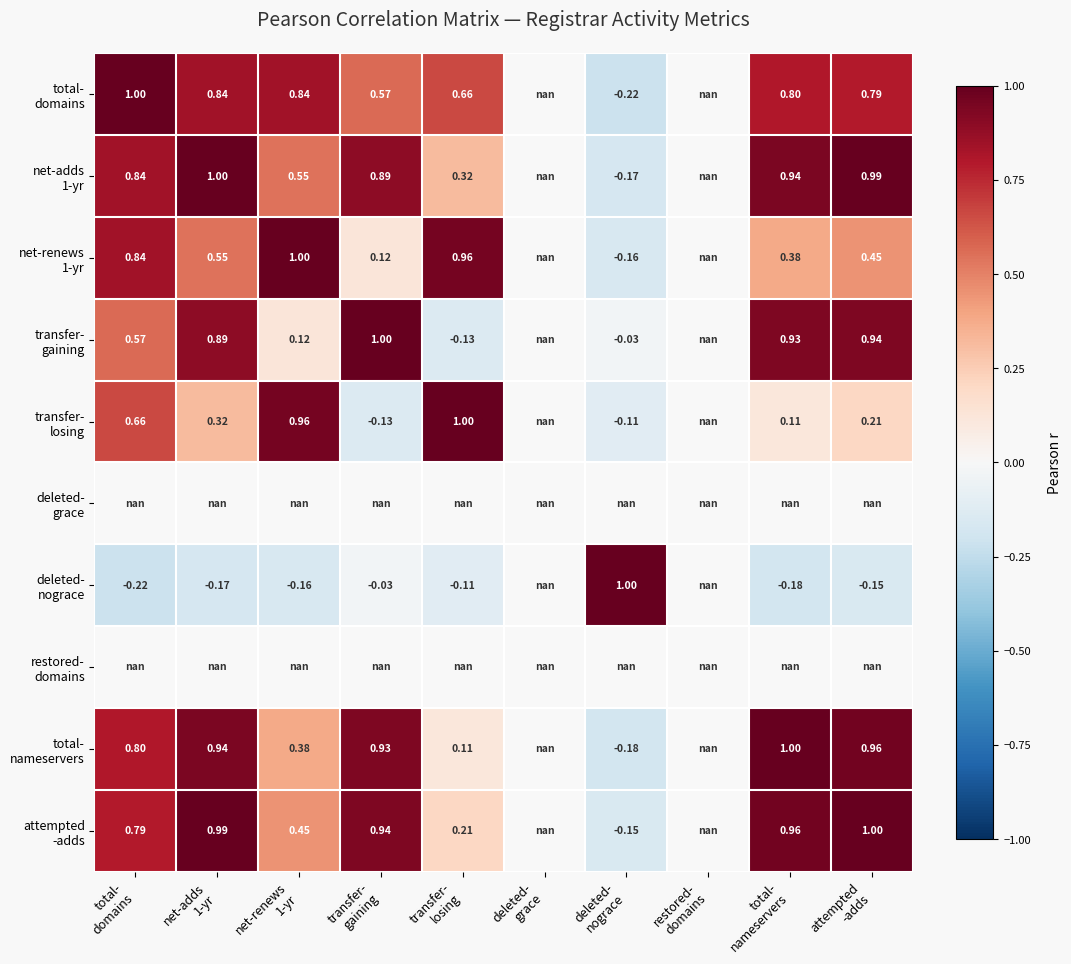

The deleted- nograce series shows -0.0 at transfer- losing. True or false?

False